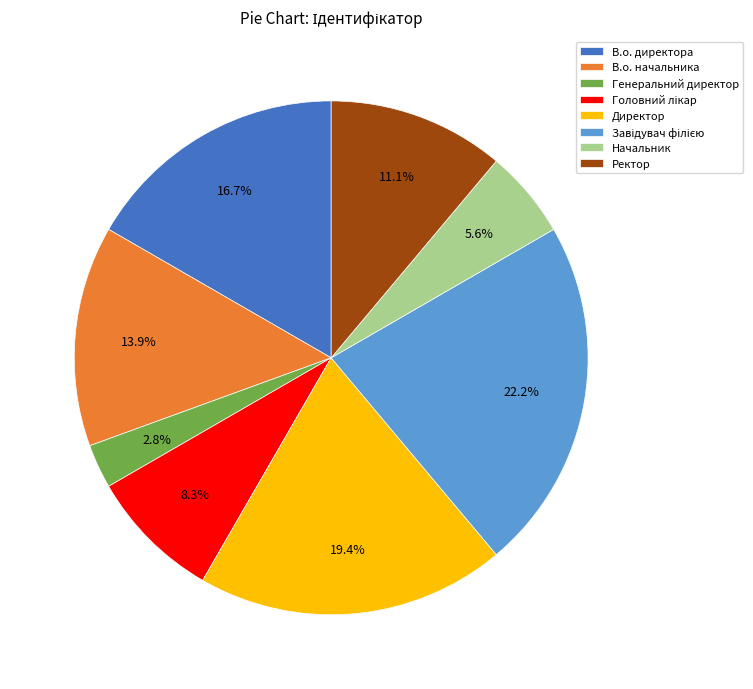

True or false: Директор accounts for 26% of the total.

False